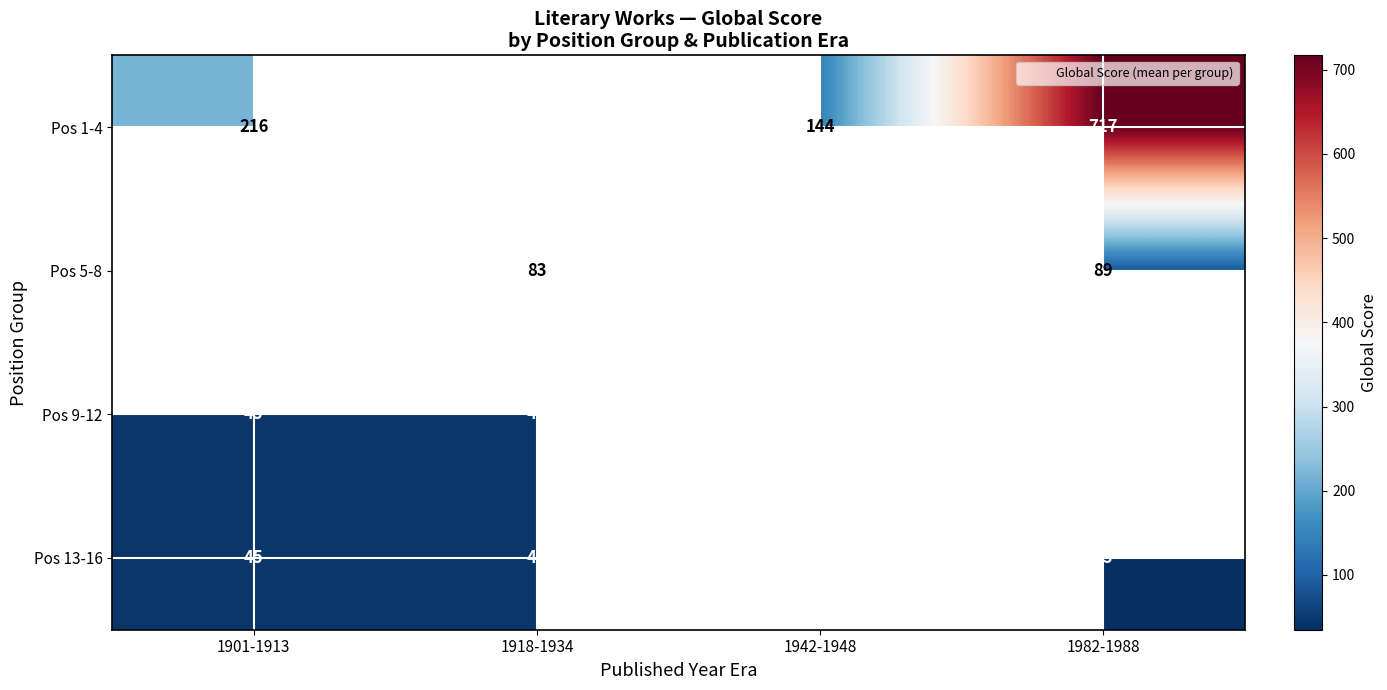

Rank the series by their average value, from highest to lowest.

Pos 1-4, Pos 5-8, Pos 9-12, Pos 13-16